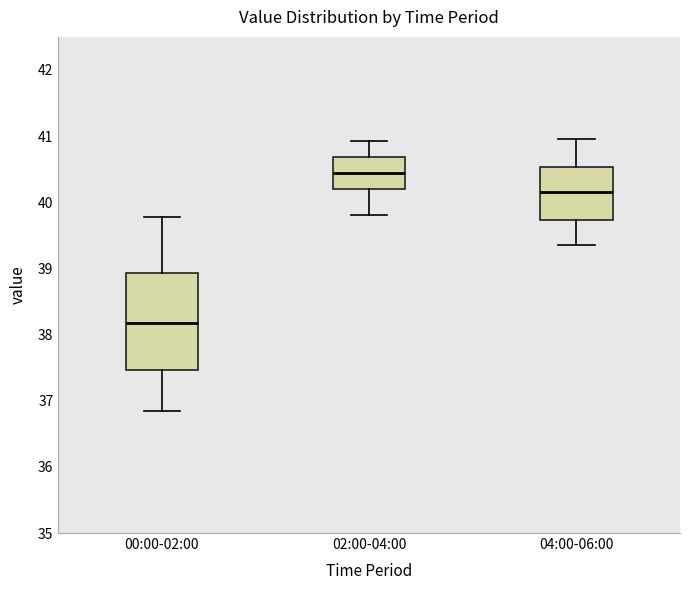

Which box's median line is the lowest?

00:00-02:00